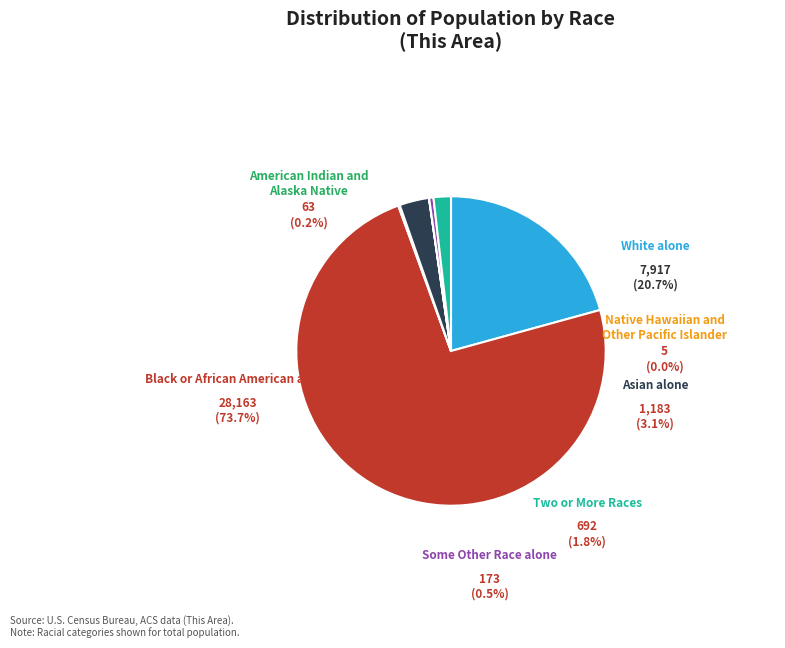

Which slice is the smallest?

Native Hawaiian and Other Pacific Islander